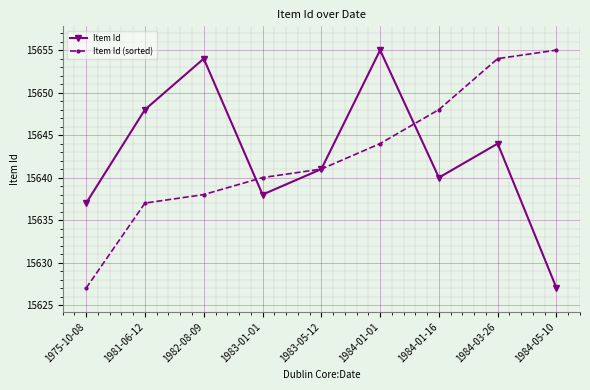

How many series are shown in this chart?

2